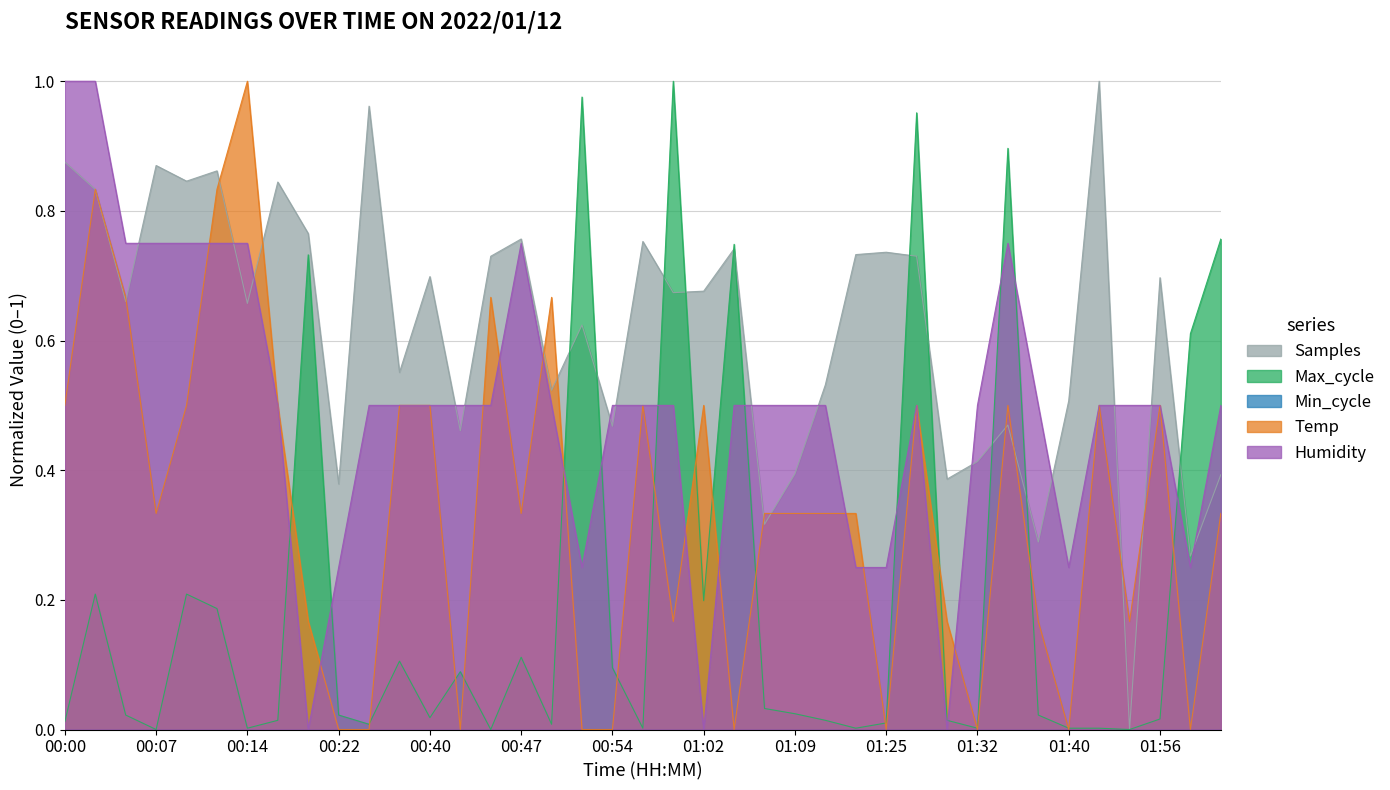

What is the maximum value shown in the chart?

1.0